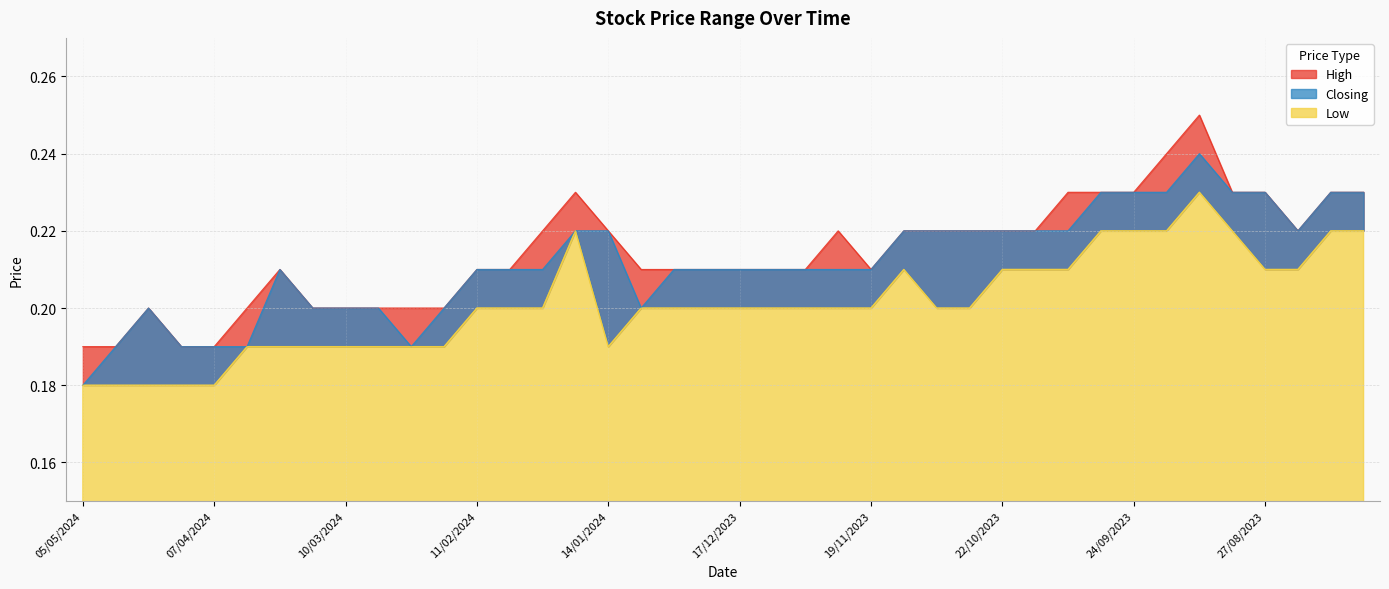

Rank the categories by Low value from lowest to highest.

05/05/2024, 28/04/2024, 21/04/2024, 14/04/2024, 07/04/2024, 31/03/2024, 24/03/2024, 17/03/2024, 10/03/2024, 03/03/2024, 25/02/2024, 18/02/2024, 14/01/2024, 11/02/2024, 04/02/2024, 28/01/2024, 07/01/2024, 31/12/2023, 24/12/2023, 17/12/2023, 10/12/2023, 03/12/2023, 26/11/2023, 19/11/2023, 05/11/2023, 29/10/2023, 12/11/2023, 22/10/2023, 15/10/2023, 08/10/2023, 27/08/2023, 20/08/2023, 21/01/2024, 01/10/2023, 24/09/2023, 17/09/2023, 03/09/2023, 13/08/2023, 06/08/2023, 10/09/2023